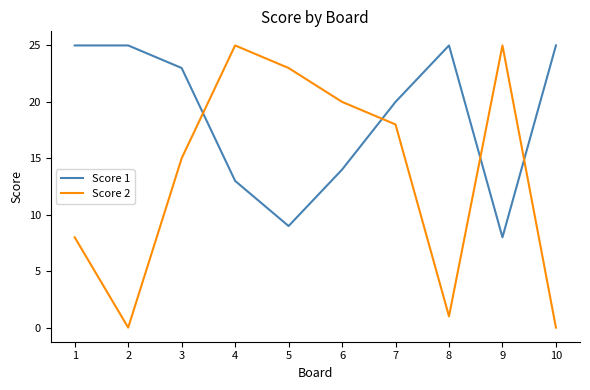

What is the maximum value shown in the chart?

25